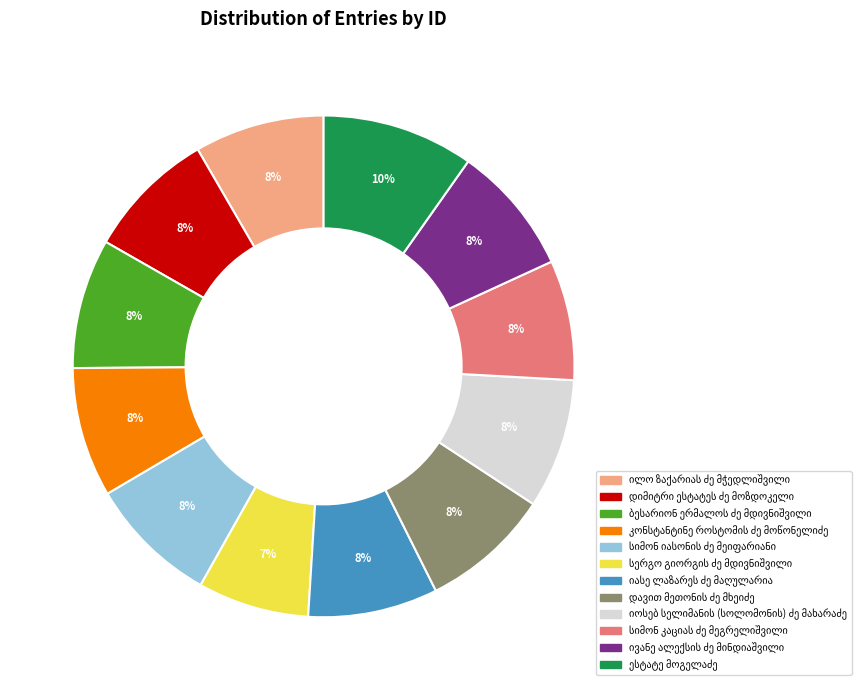

Is there any slice that represents more than half of the pie?

No